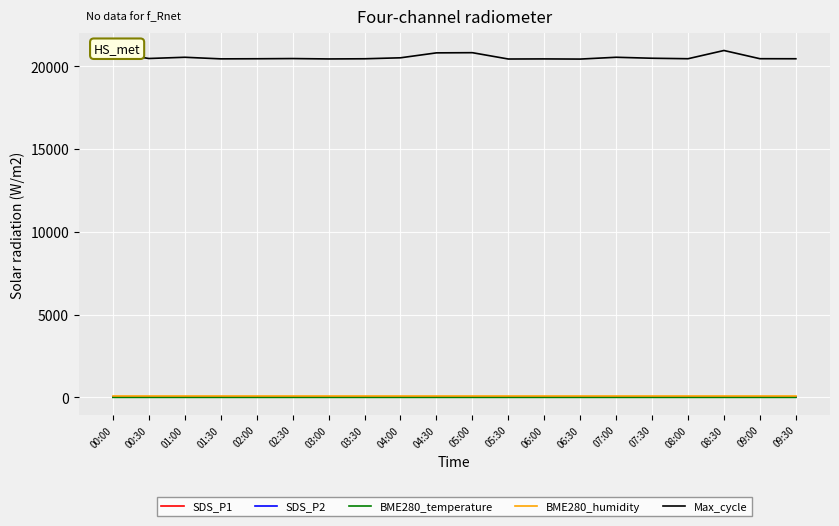

Count the number of data series in this chart.

5